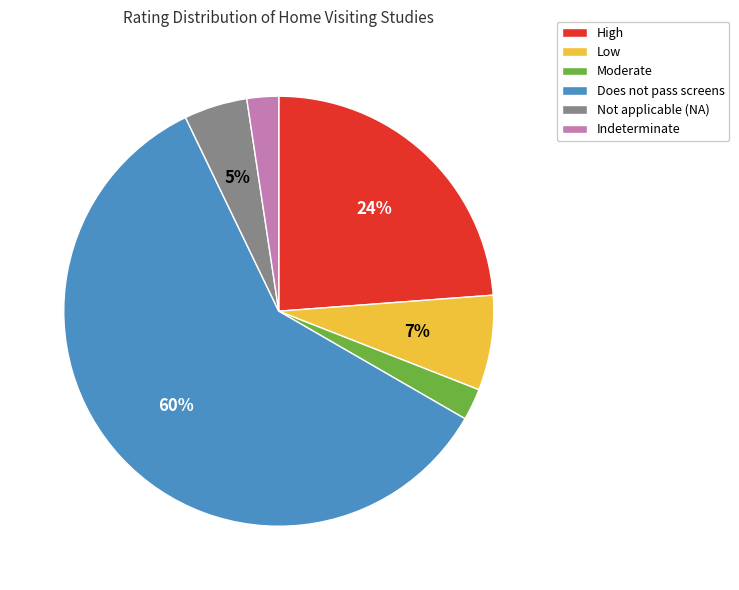

What is the largest slice in the pie chart?

Does not pass screens